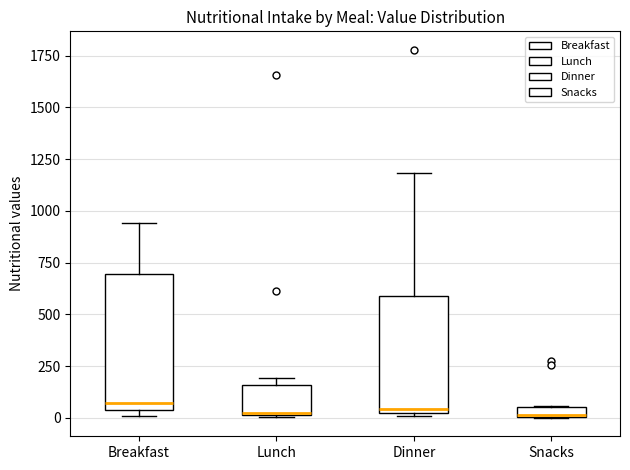

Comparing the boxes themselves (not the whiskers), which one is the tallest?

Breakfast